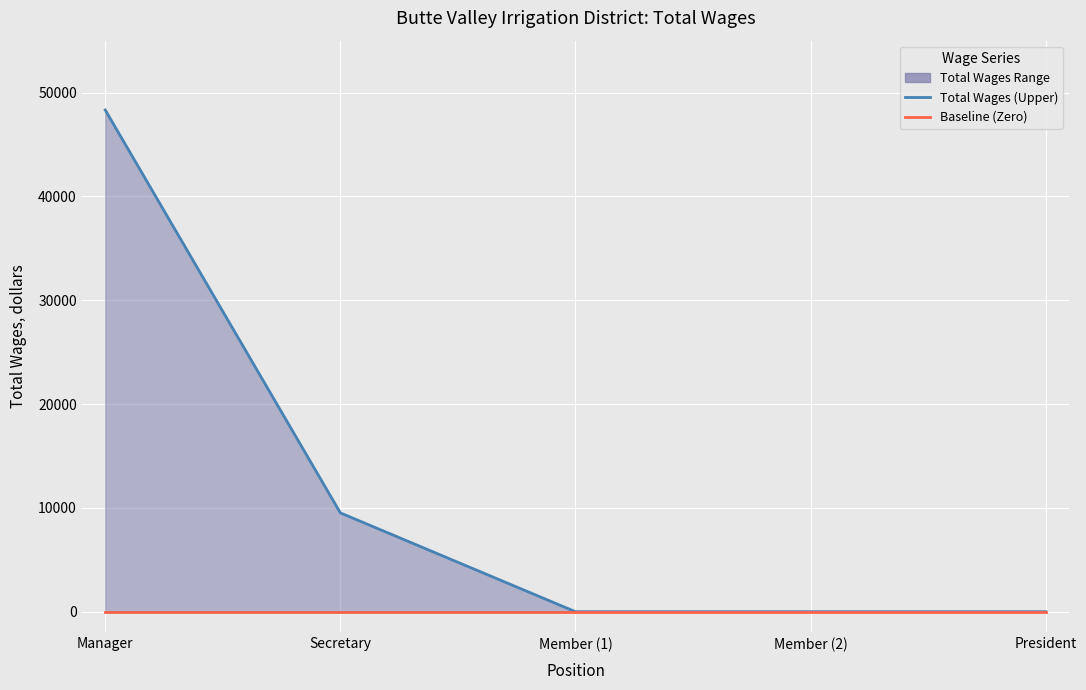

What is the label of the 1st point from the right?

President